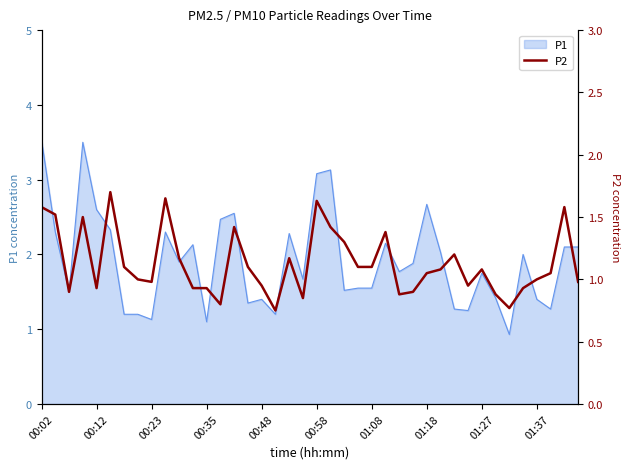

At which label does the data first exceed 1?

00:02